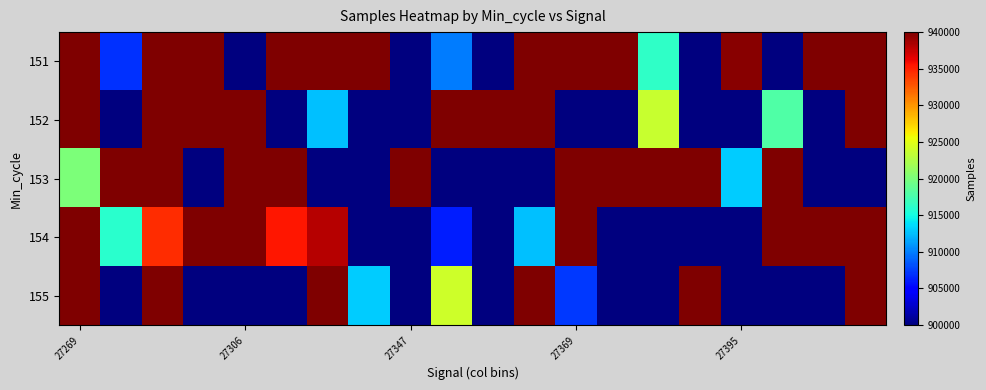

Which category has the highest value across all series?

11